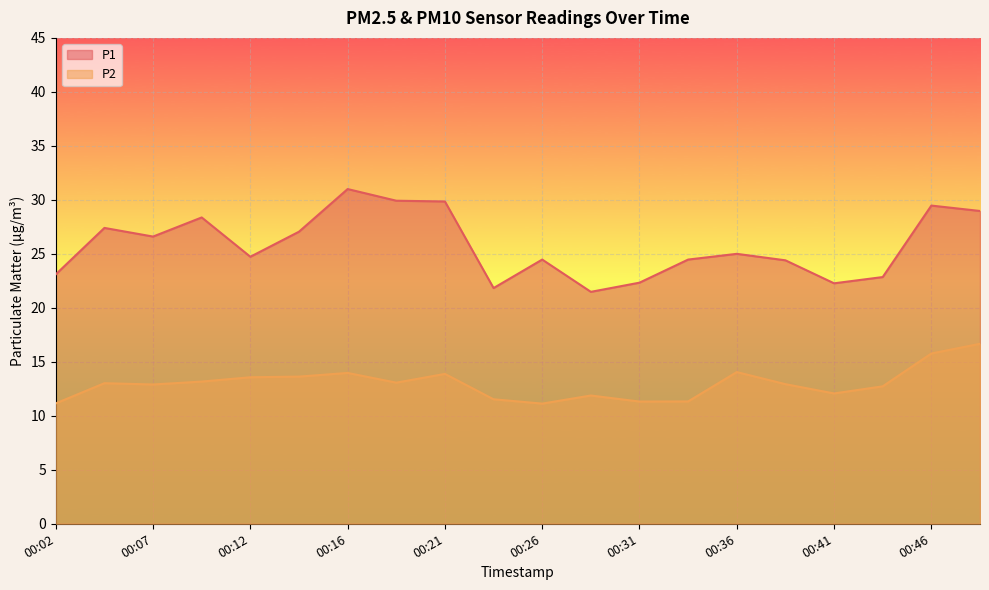

At which label is P1 closest to 26?

00:07